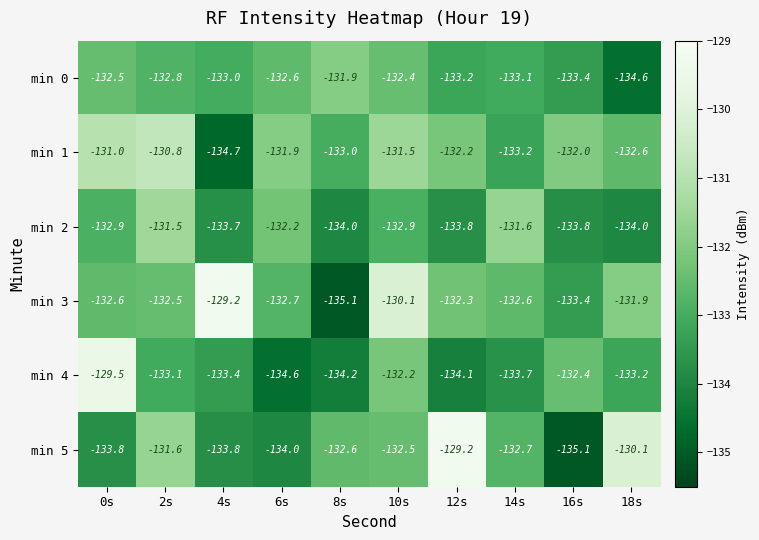

What is the difference between the highest and lowest values at 16s?

3.1